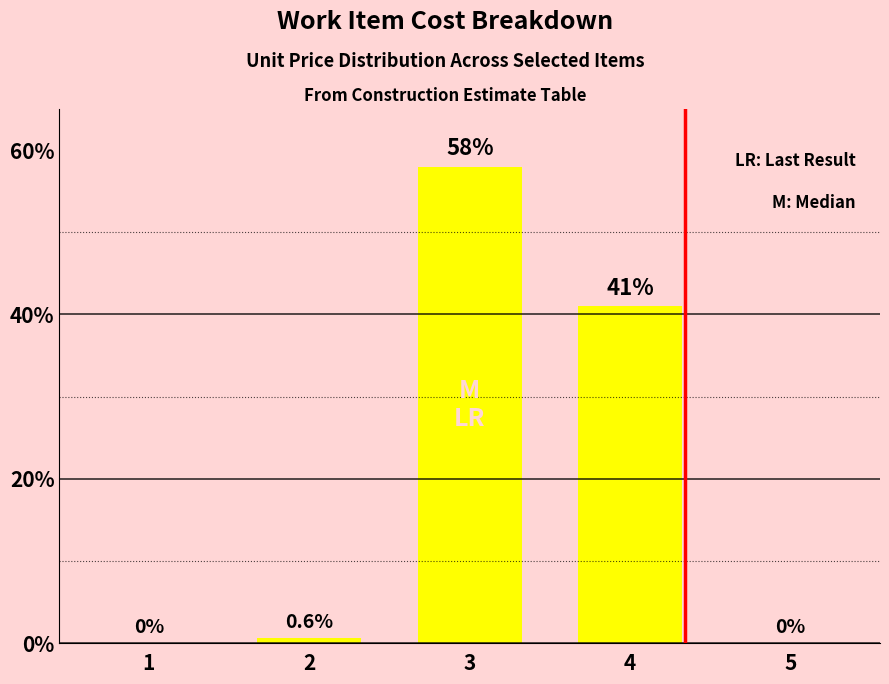

What is the greatest value displayed?

58.0